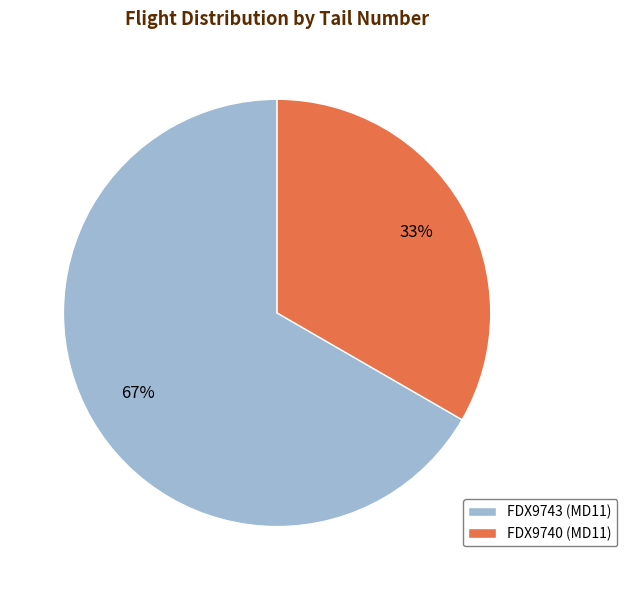

To the nearest percent, what is the combined percentage of FDX9740 (MD11) and FDX9743 (MD11)?

100%